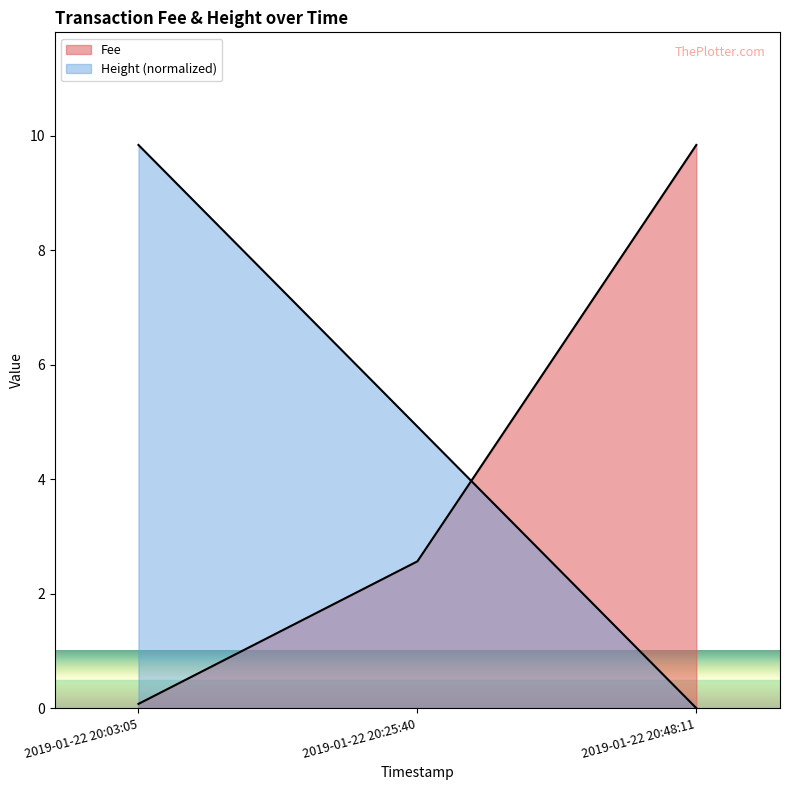

What is the difference between the maximum and minimum values in the Fee series?

9.8